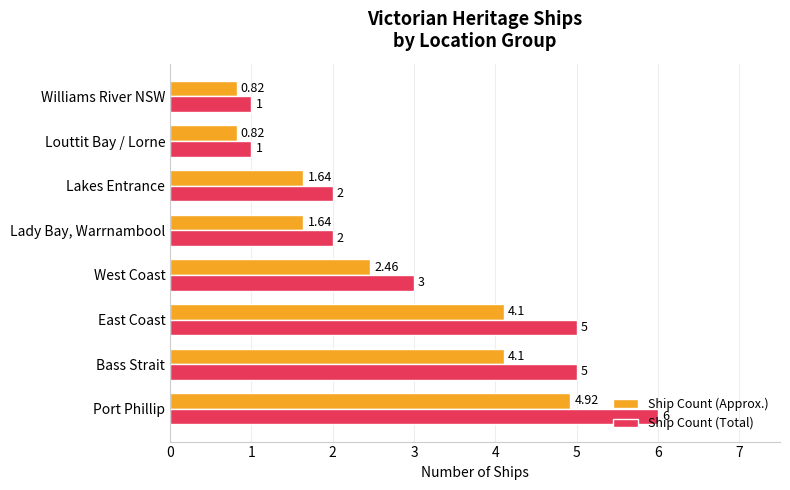

Rank the series by their average value, from highest to lowest.

Ship Count (Total), Ship Count (Approx.)